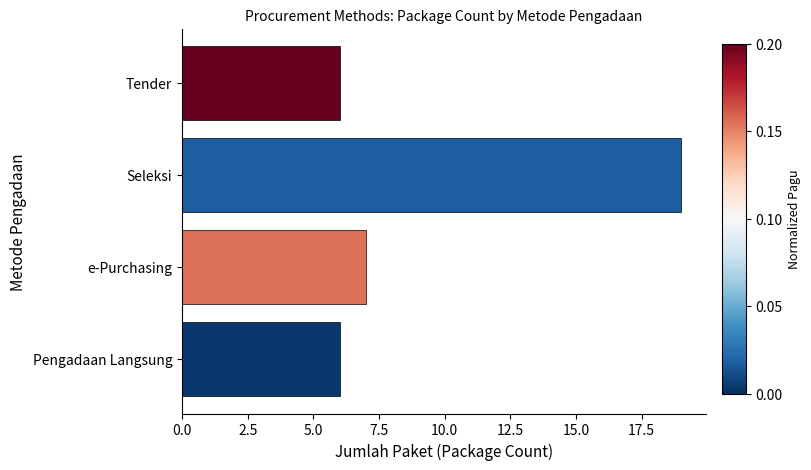

Where is the data nearest to the value 12?

e-Purchasing